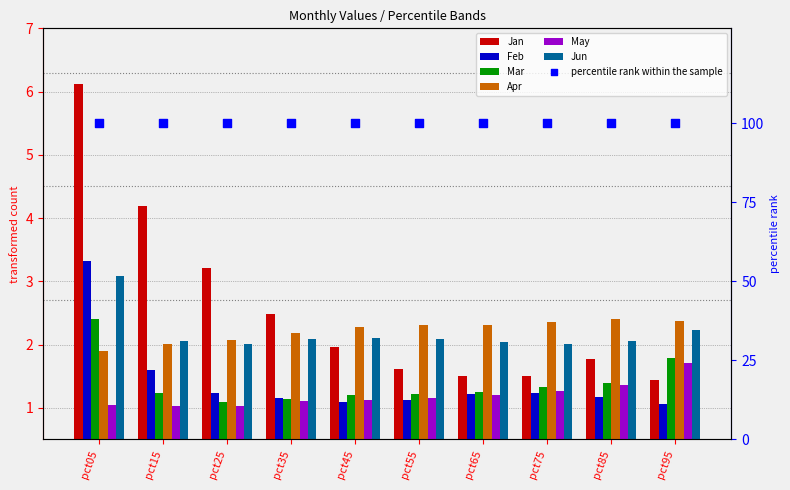

Which series contains the highest Y value?

Jan